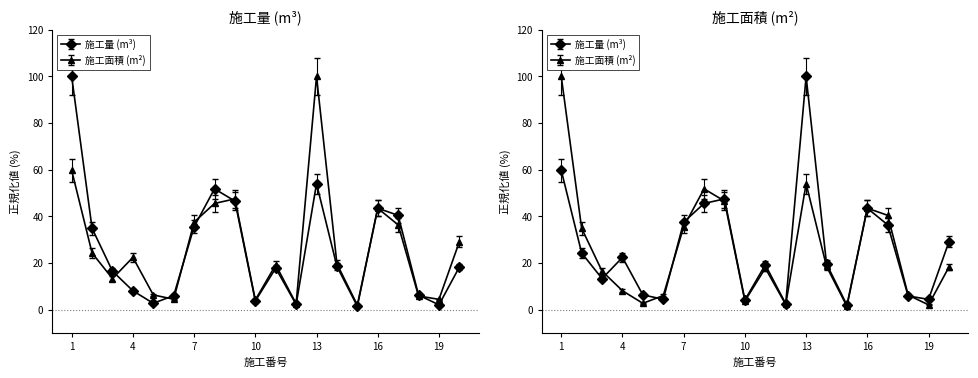

Does the chart have visible grid lines?

No